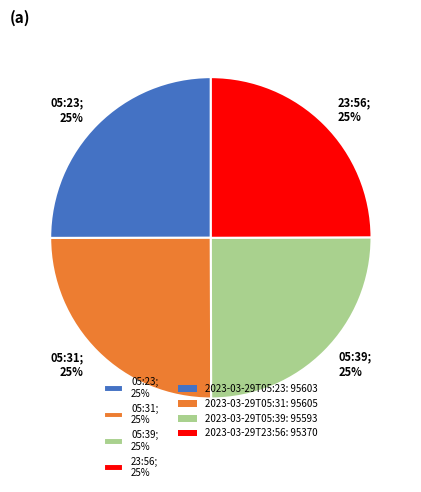

To the nearest percent, what portion does 23:56; 25% represent?

25%